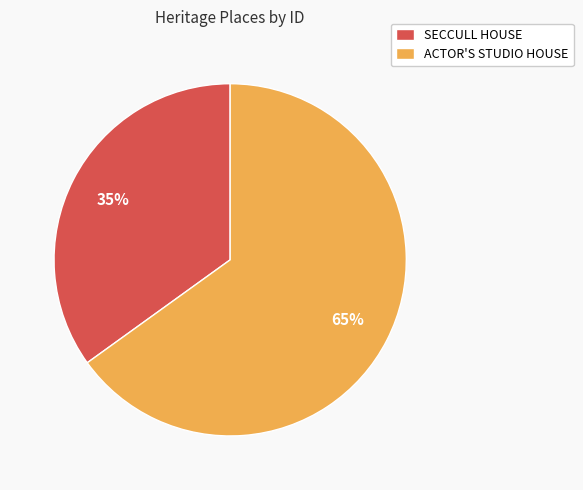

Which category has the biggest portion of the pie?

ACTOR'S STUDIO HOUSE